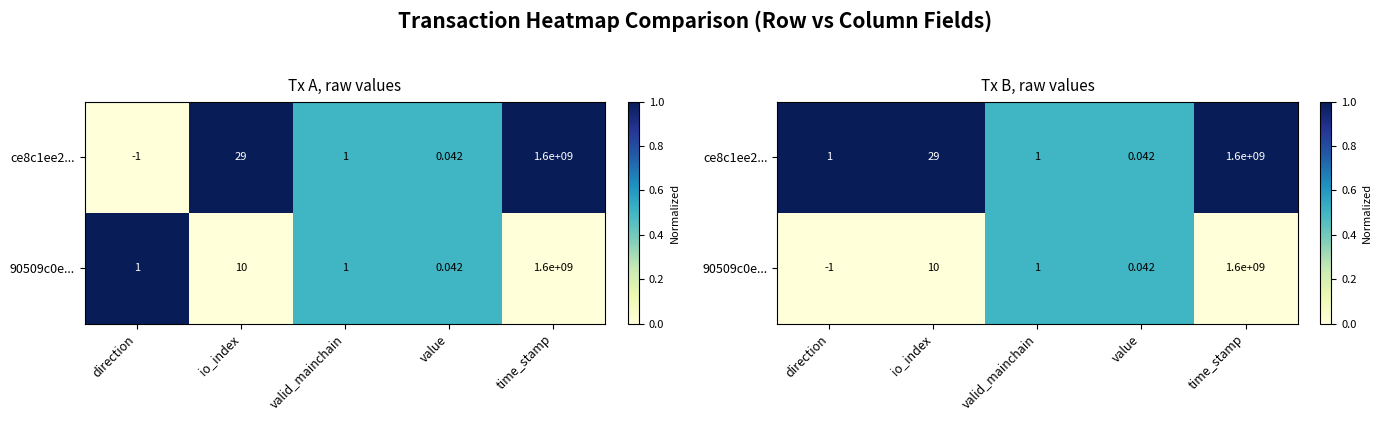

Is it true that 90509c0e... equals 0.5 at value?

True